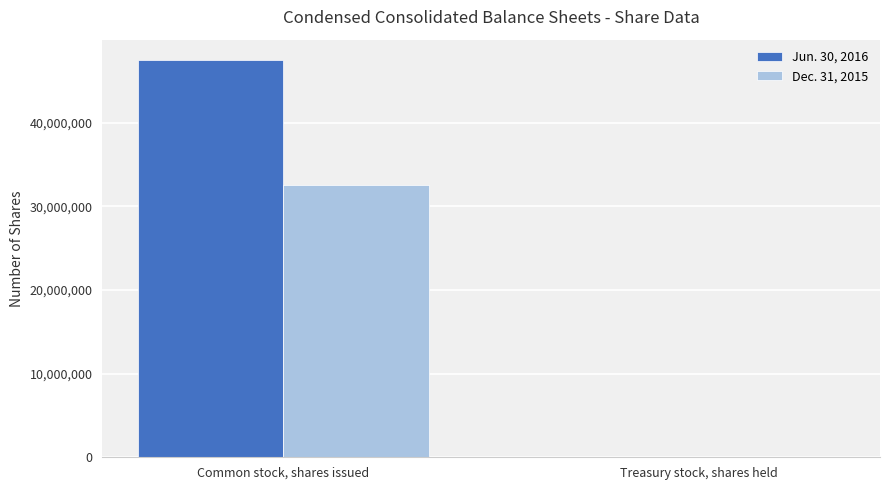

True or false: Dec. 31, 2015 has a value of 53881916 at Common stock, shares issued.

False